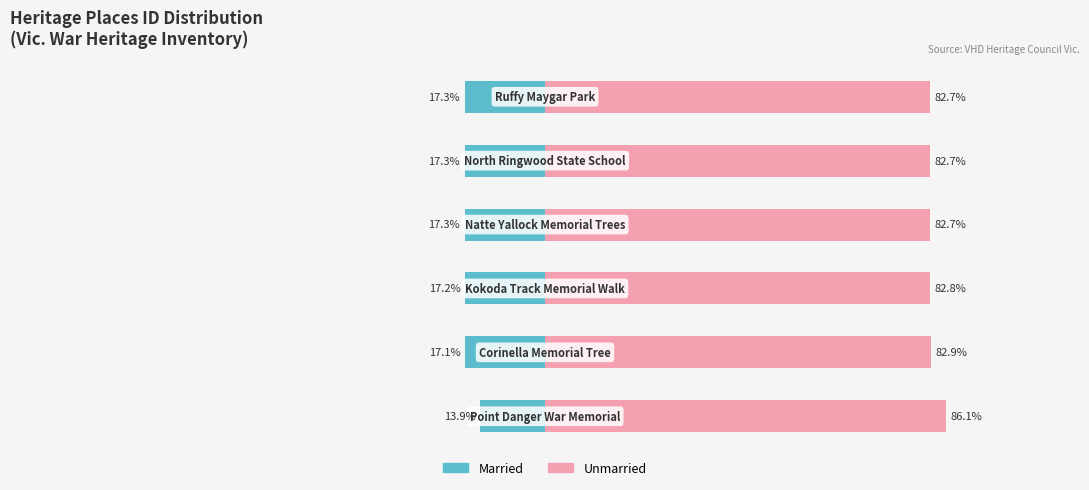

What is the spread (max minus min) of values at 0?

100.0